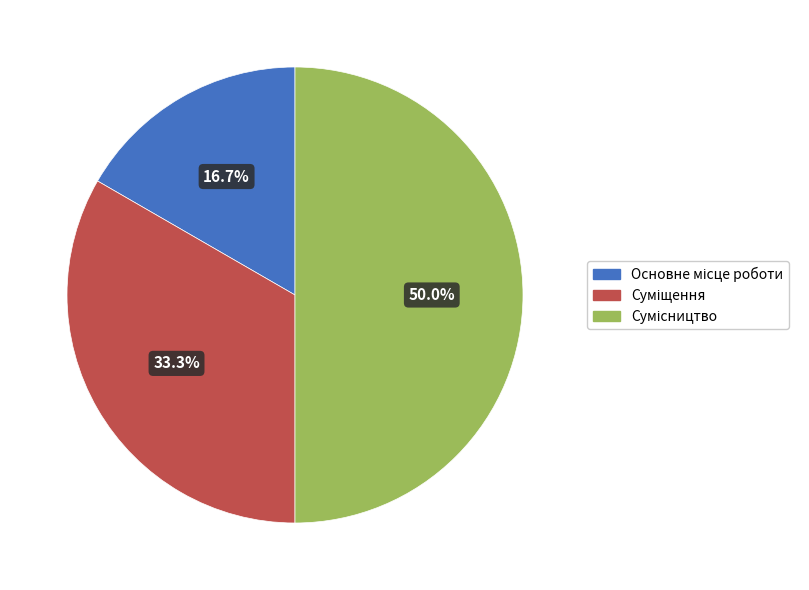

Combined, do Суміщення and Сумісництво account for over 50%?

Yes